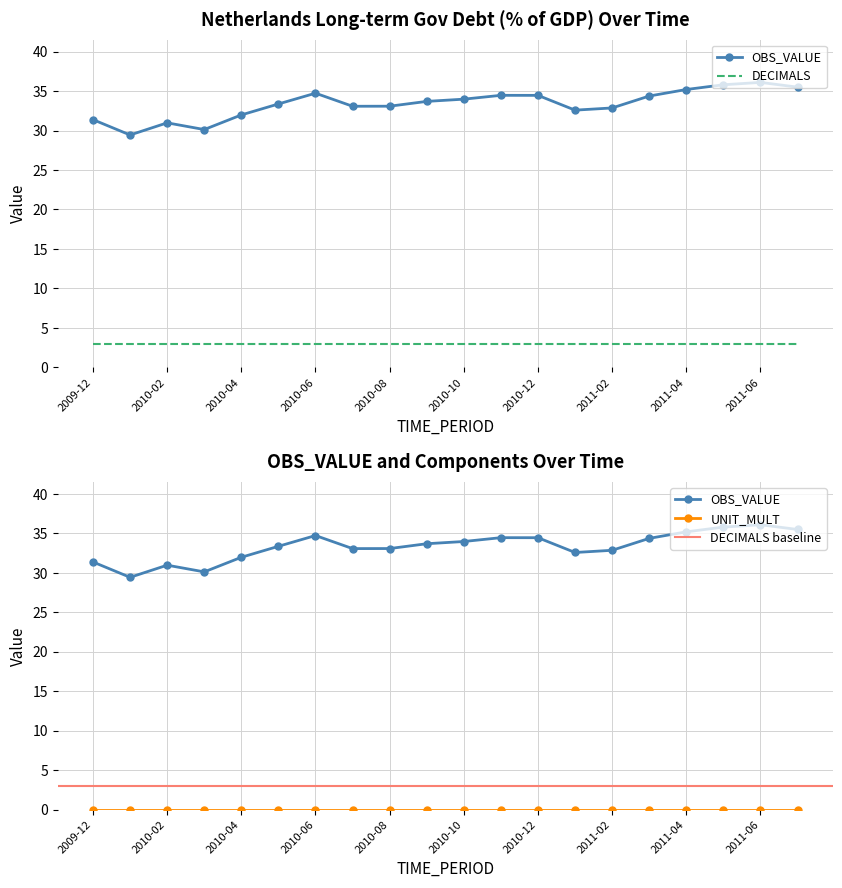

Which series has the largest total across all categories?

OBS_VALUE